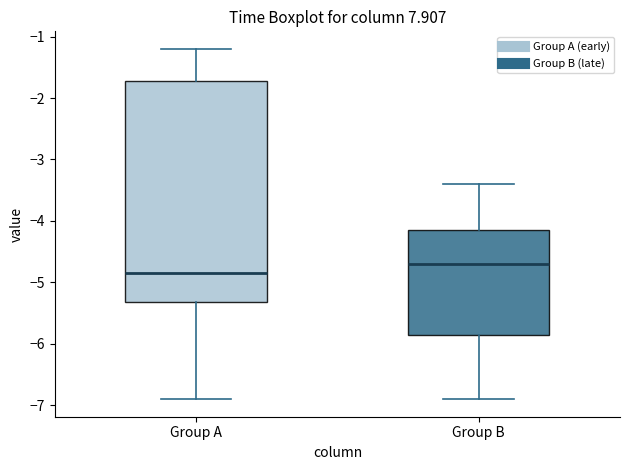

Where does the median line of the box for Group A sit on the y-axis? The values are not printed on the chart, so give them approximately, as read against the axis.

-4.8